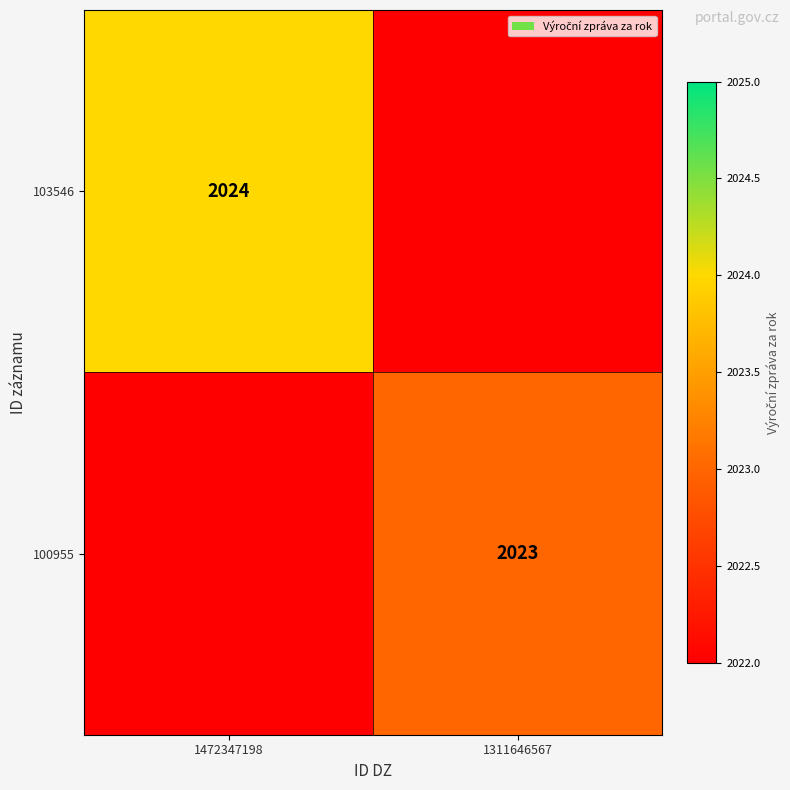

True or false: 103546 has a value of 800 at 1472347198.

False